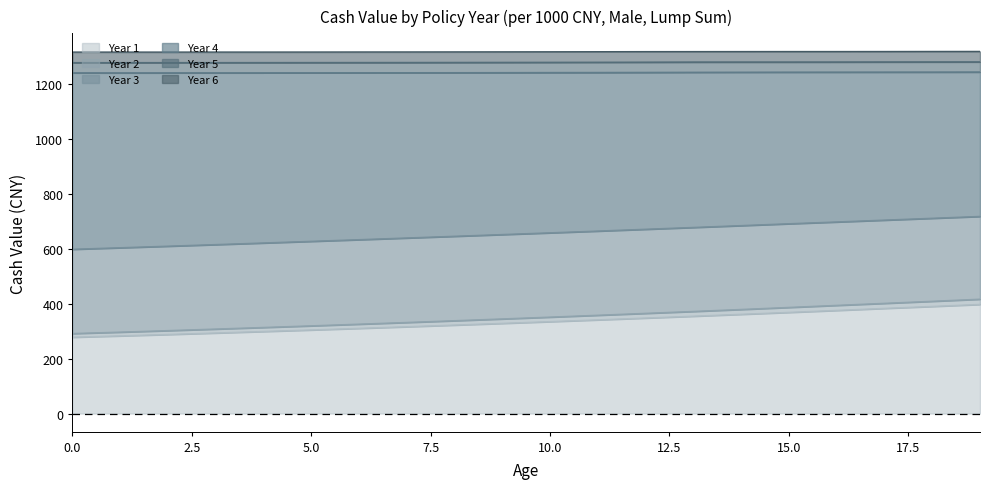

Which series has the widest spread of values?

Year 2